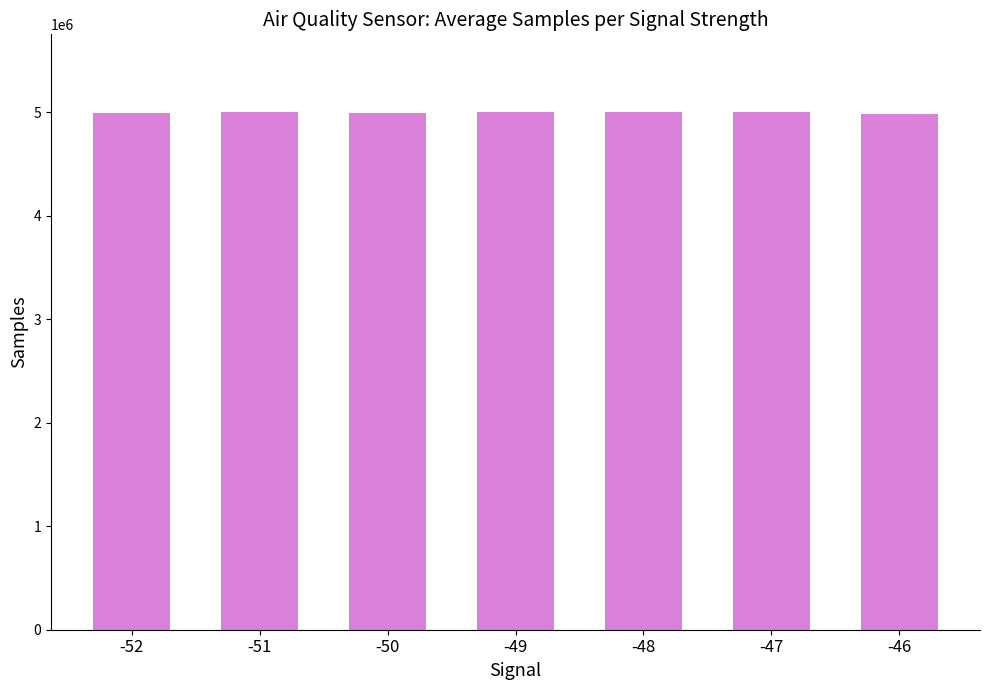

What is the maximum value shown in the chart?

5003511